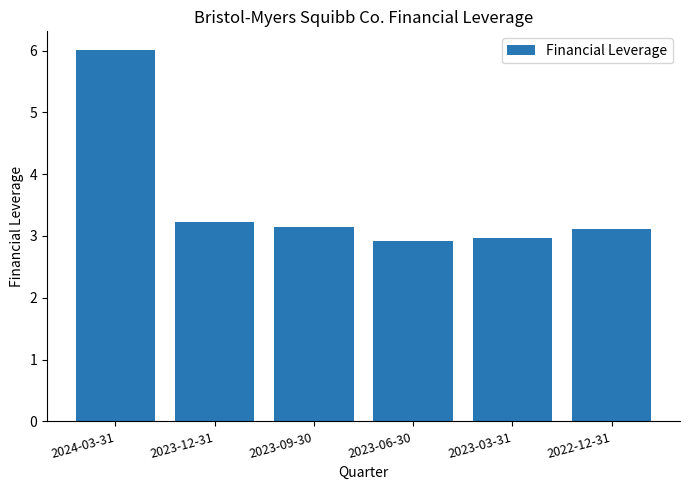

What is the difference between the maximum and minimum values?

3.1